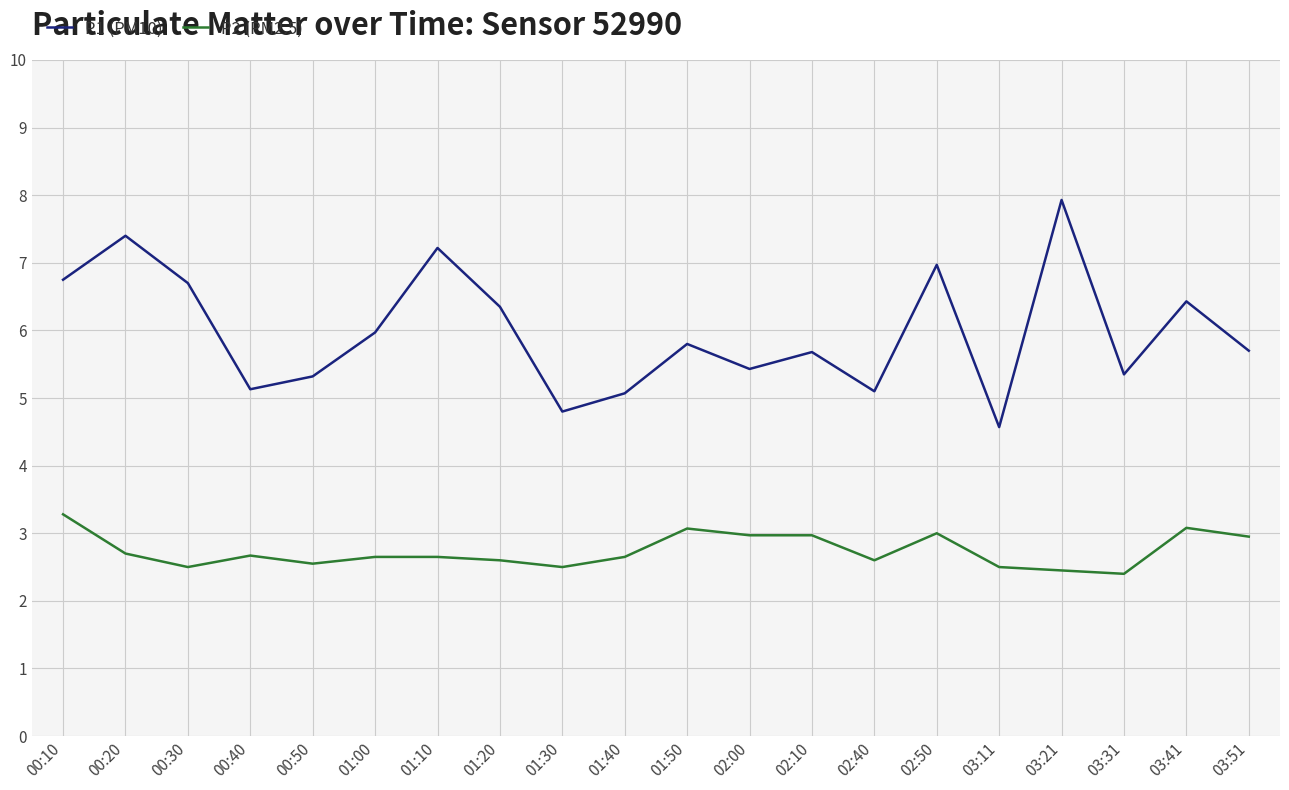

What position from the left is 02:50?

15